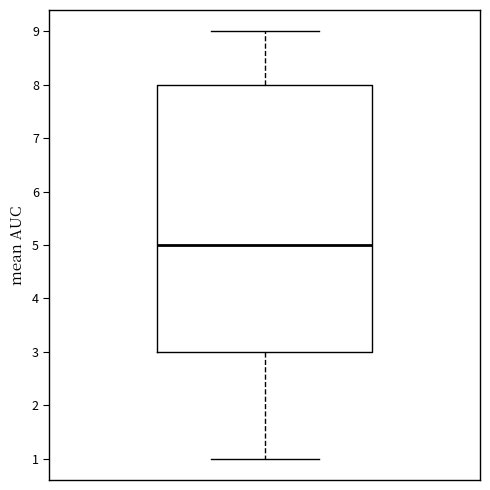

Transcribe this box plot: give where the median line is, the range the box spans, and where the two whiskers end, as read against the y-axis. The values are not printed on the chart, so give them approximately, as read against the axis.

median 5, box 3 to 8, whiskers 1 to 9